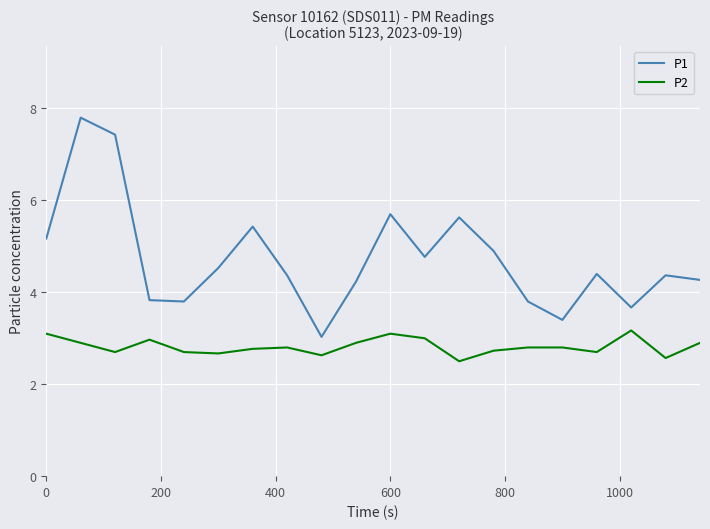

Which series has the largest range (max minus min)?

P1